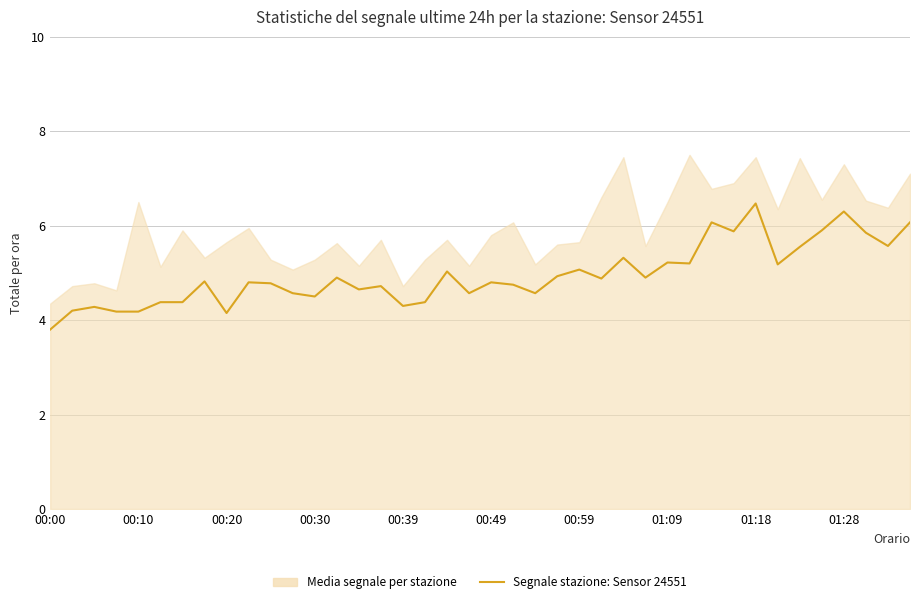

How many points are lower than both their immediate neighbors (excluding endpoints)?

12